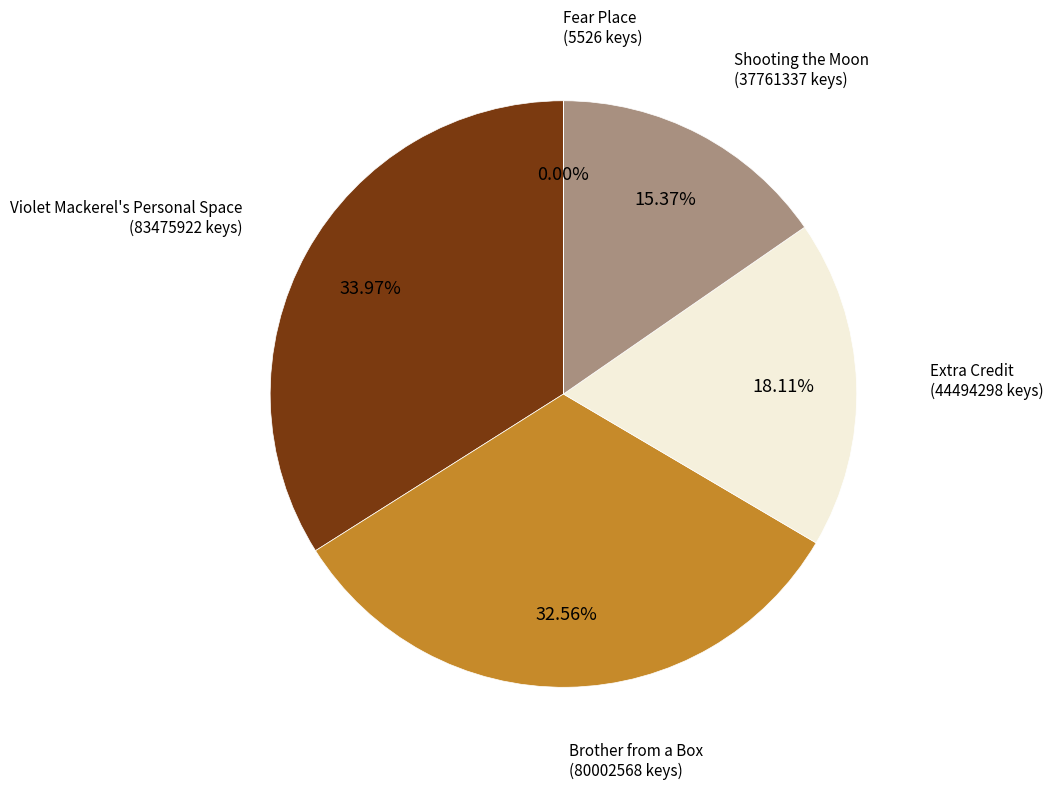

True or false: Shooting the Moon accounts for 28% of the total.

False